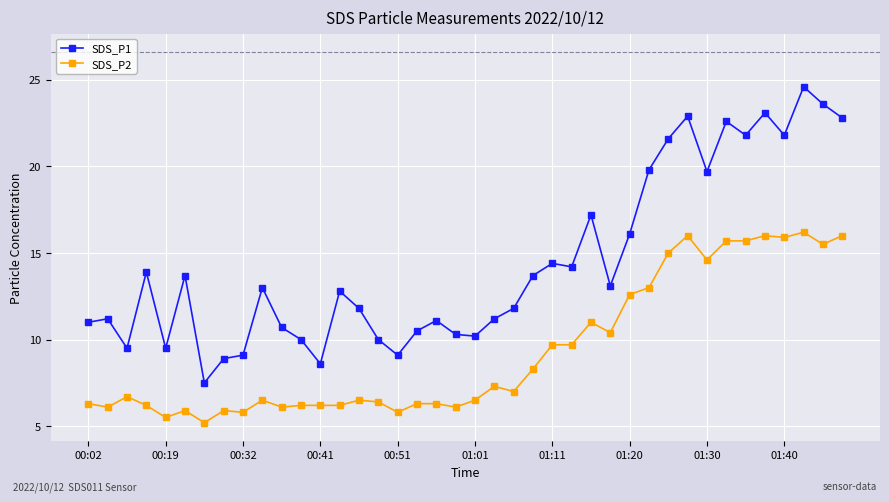

Which series has the largest range (max minus min)?

SDS_P1